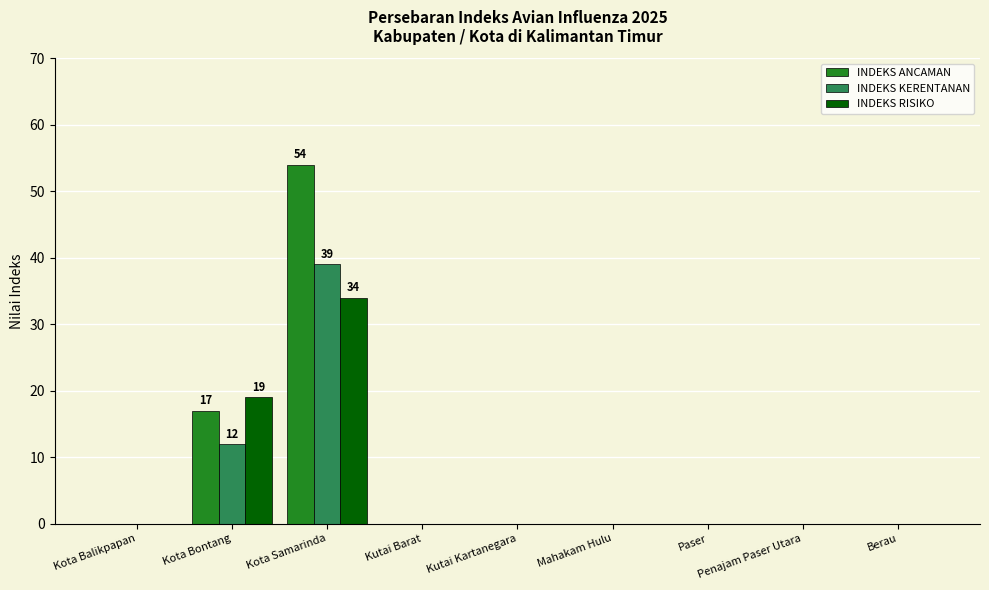

What value does the INDEKS RISIKO series have at Kota Samarinda?

34